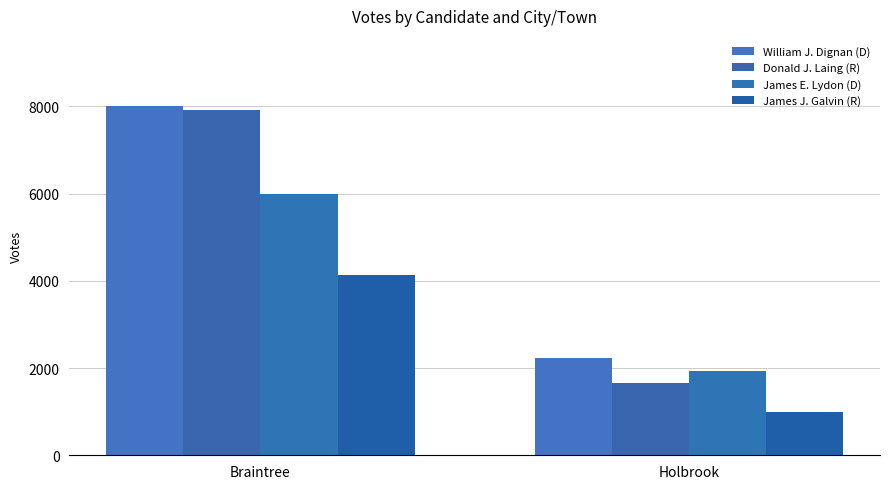

How many distinct data groups are displayed?

4